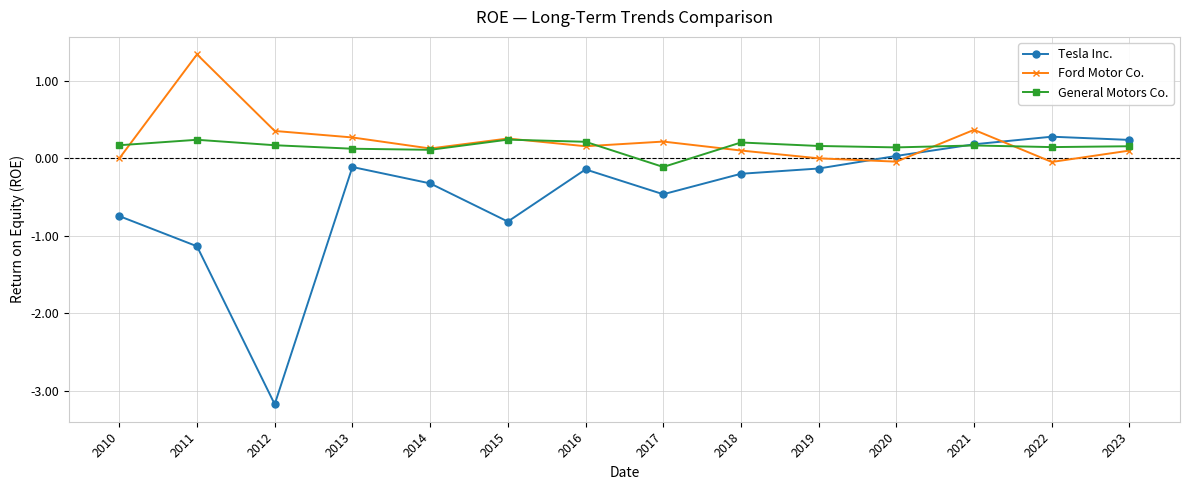

How many lines are shown in the chart?

3